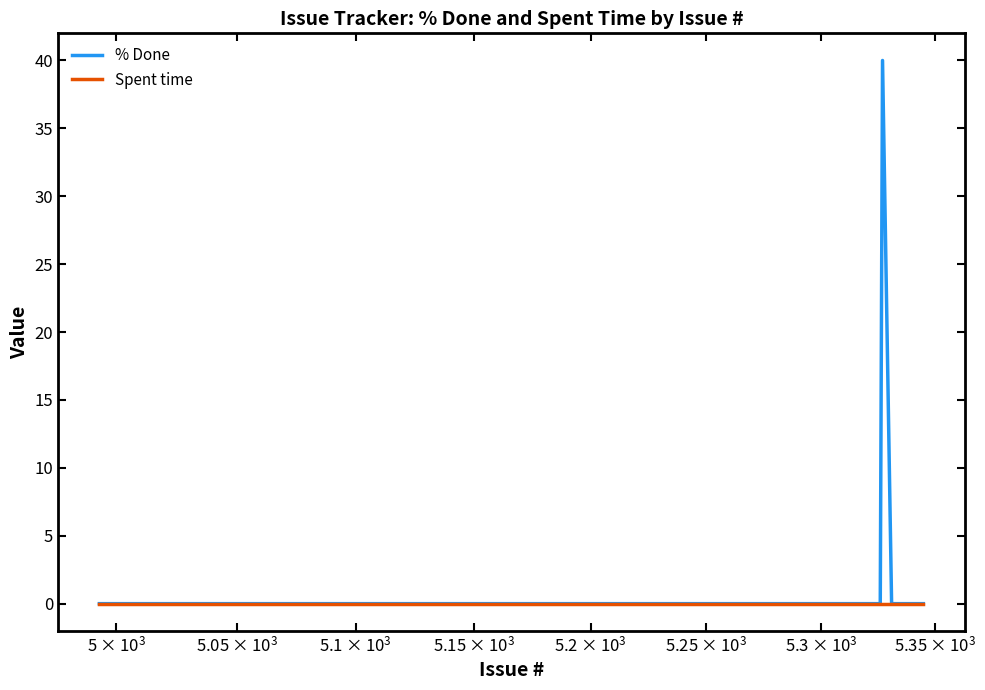

What is the maximum value shown in the chart?

40